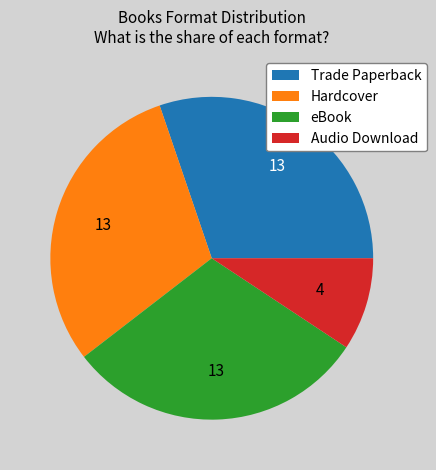

Do eBook and Audio Download together represent more than half of the pie?

No